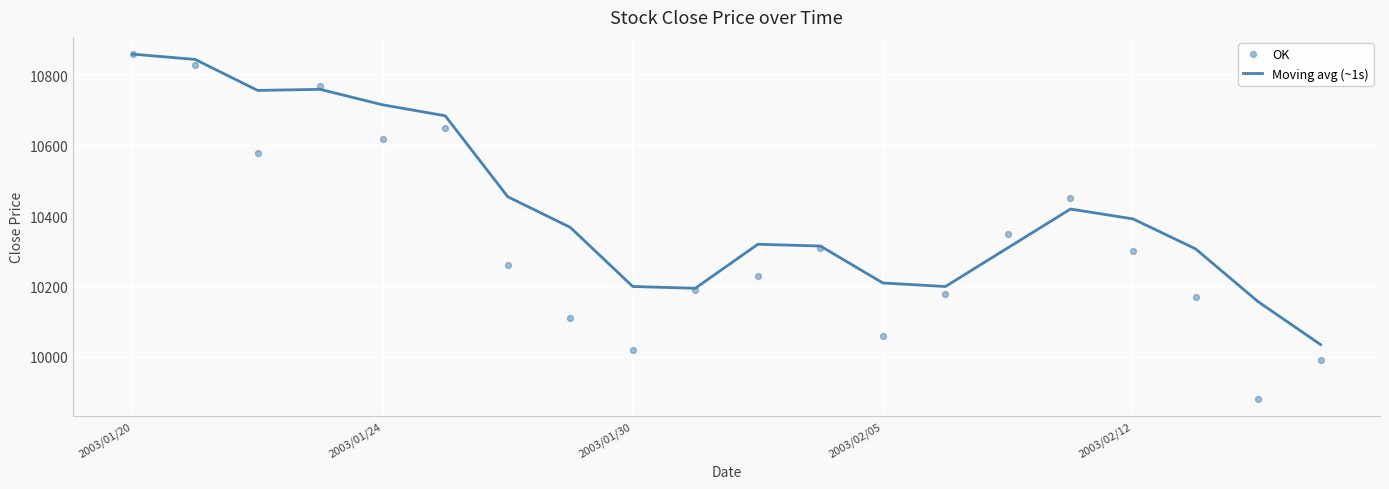

Which series has the widest spread of Y values?

OK